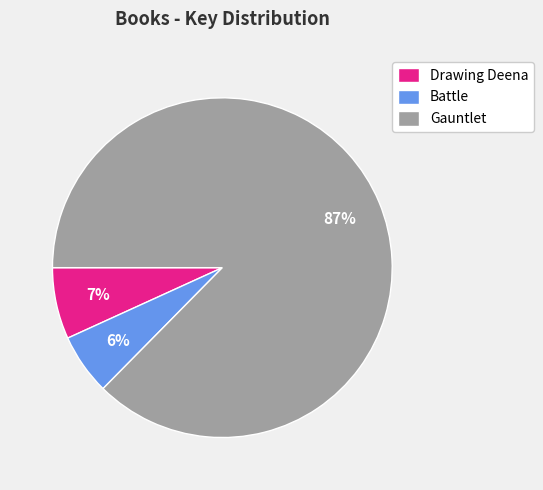

Between Gauntlet and Battle, which is larger?

Gauntlet